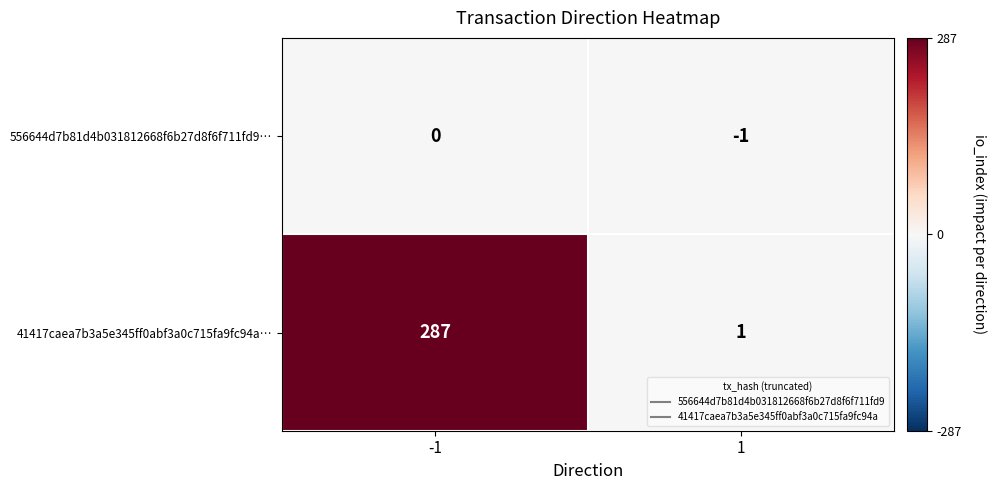

Which series changed the most between -1 and 1?

41417caea7b3a5e345ff0abf3a0c715fa9fc94a…